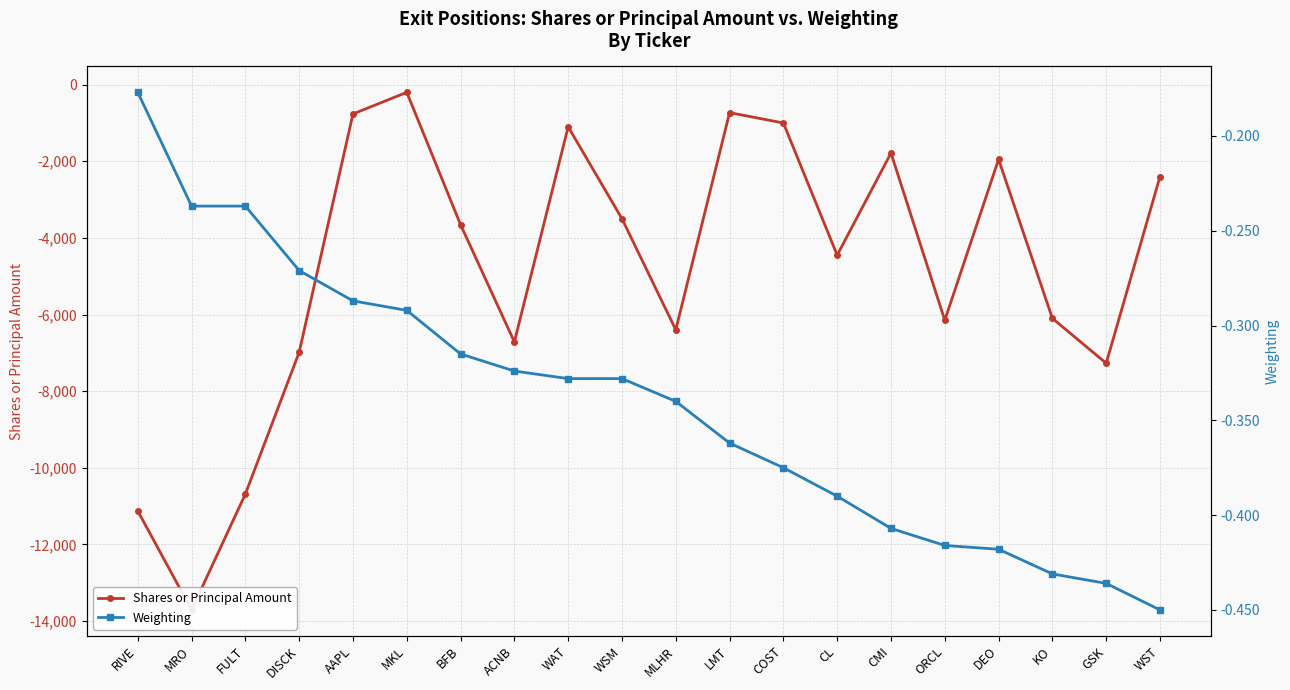

At which category does the chart reach its minimum across all series?

MRO